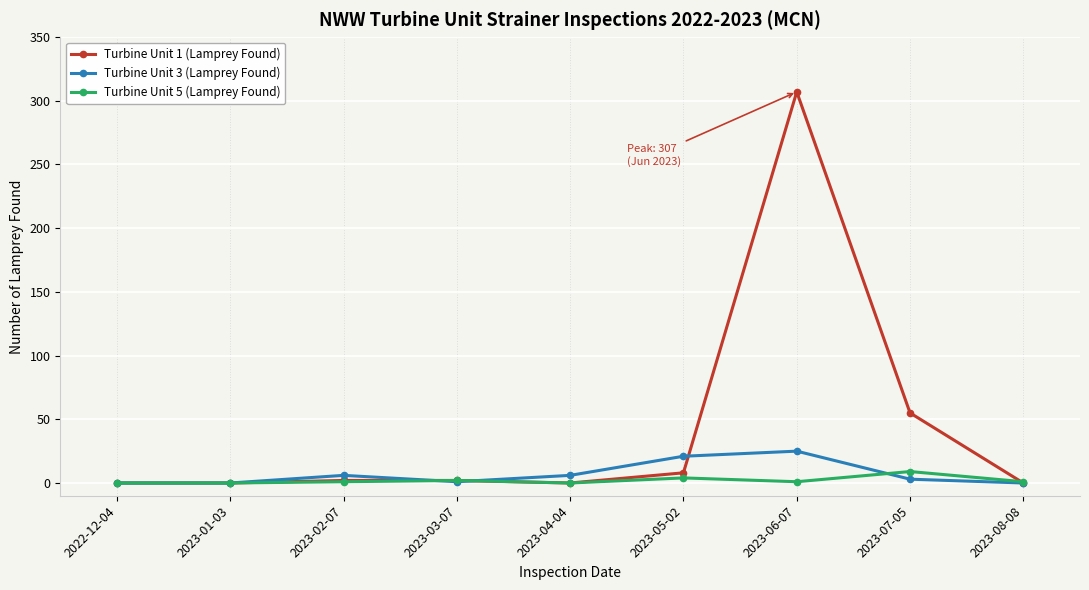

The Turbine Unit 1 (Lamprey Found) series shows 0 at 2023-04-04. True or false?

True